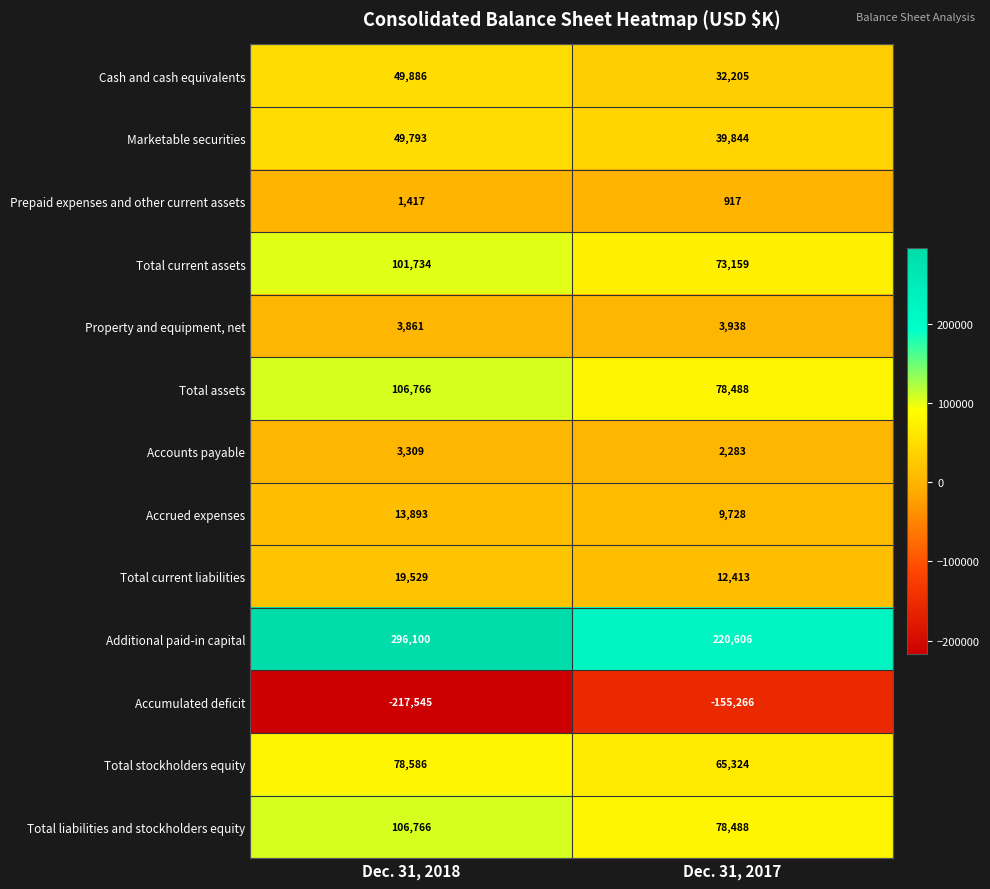

Which category has the highest value in the Cash and cash equivalents series?

Dec. 31, 2018